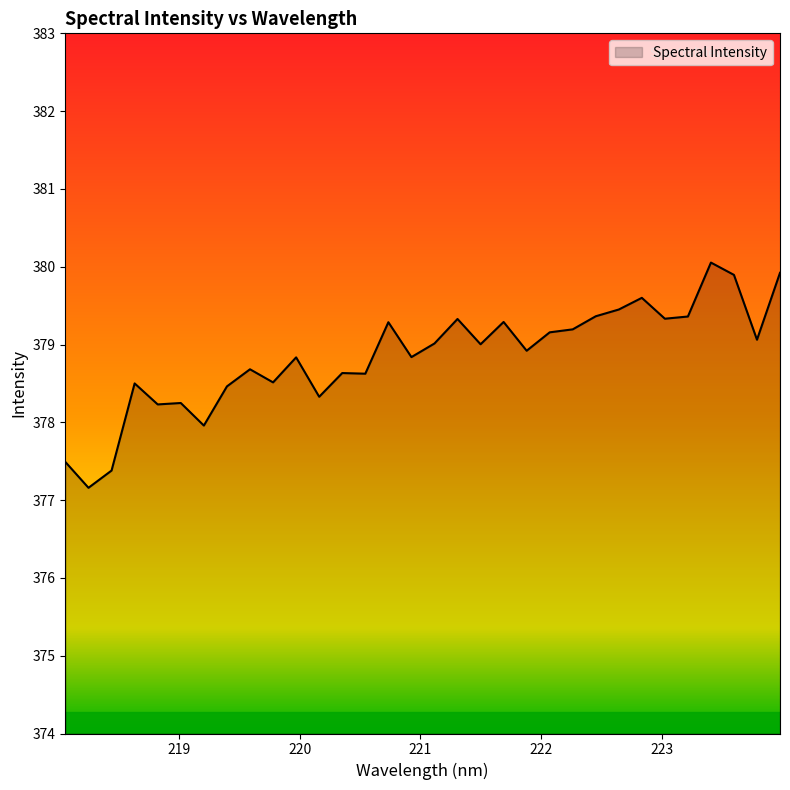

What is the difference between the maximum and minimum values?

2.9